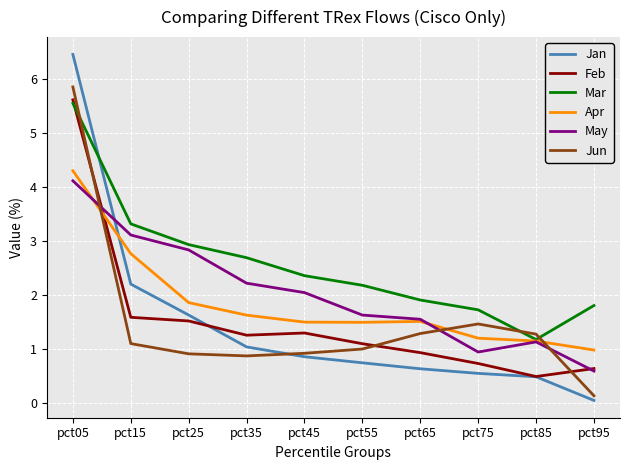

How many series are shown in this chart?

6